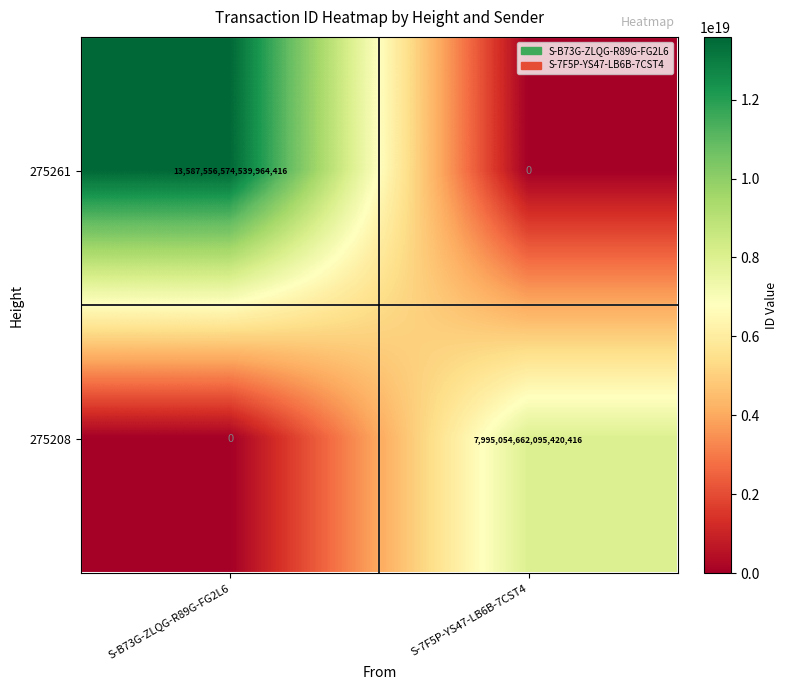

Between S-B73G-ZLQG-R89G-FG2L6 and S-7F5P-YS47-LB6B-7CST4, which series saw the biggest shift?

275261